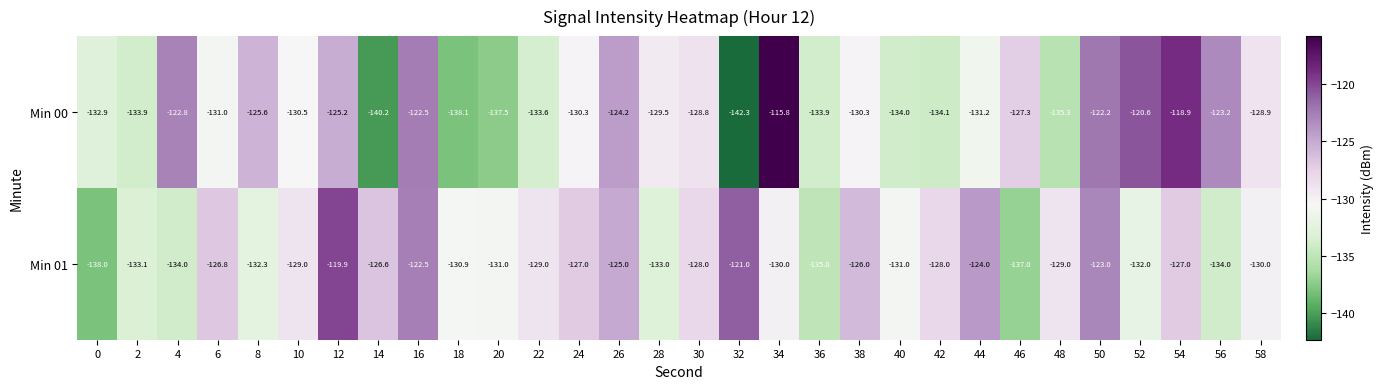

What is the difference between the Min 00 values at 20 and 26?

13.3